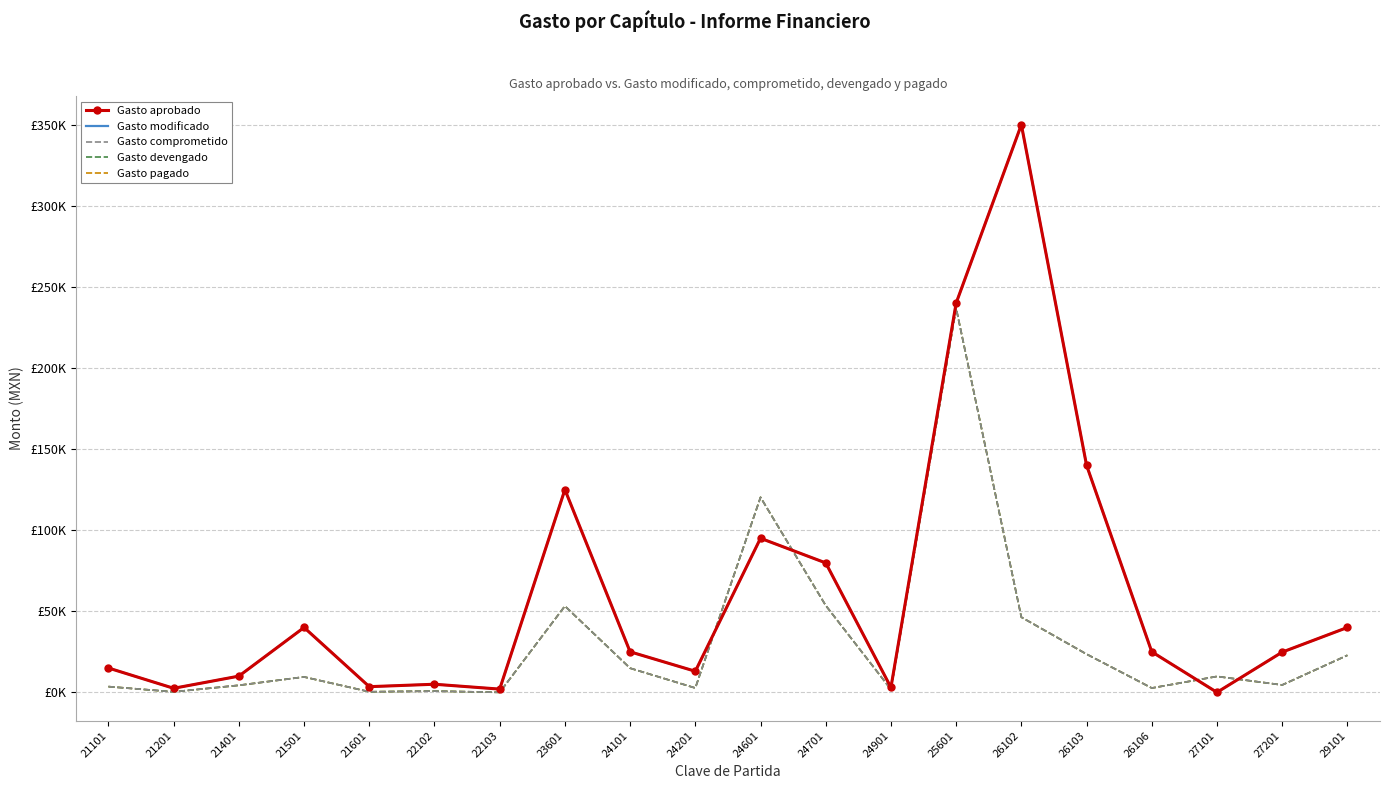

Is the value of Gasto aprobado at 22102 greater than the value of Gasto modificado at 27201?

No